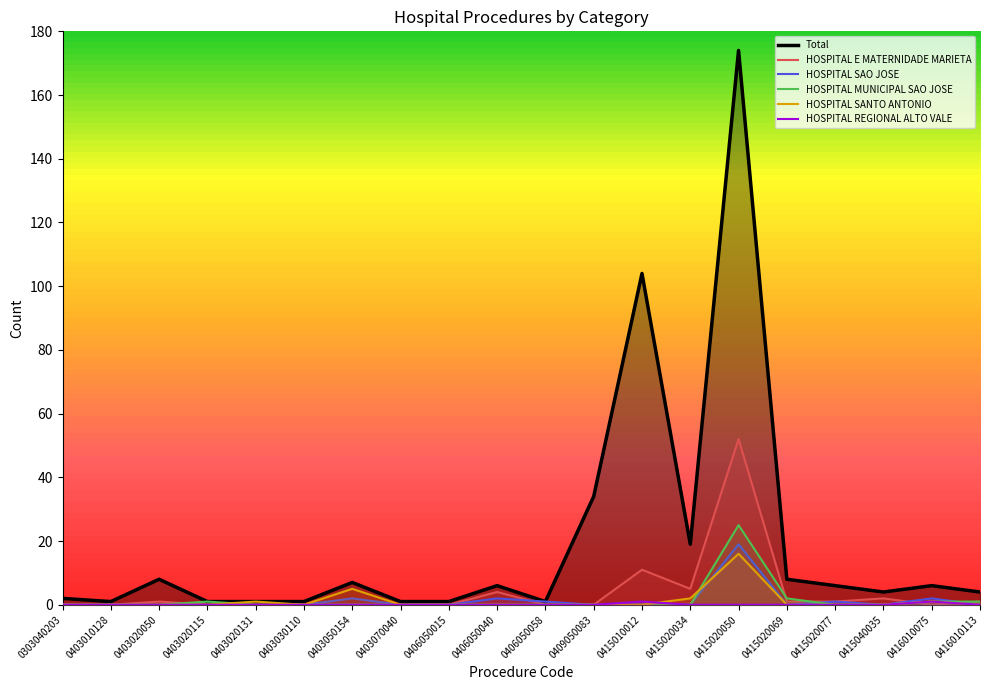

What is the difference between the second highest and minimum values in the Total series?

103